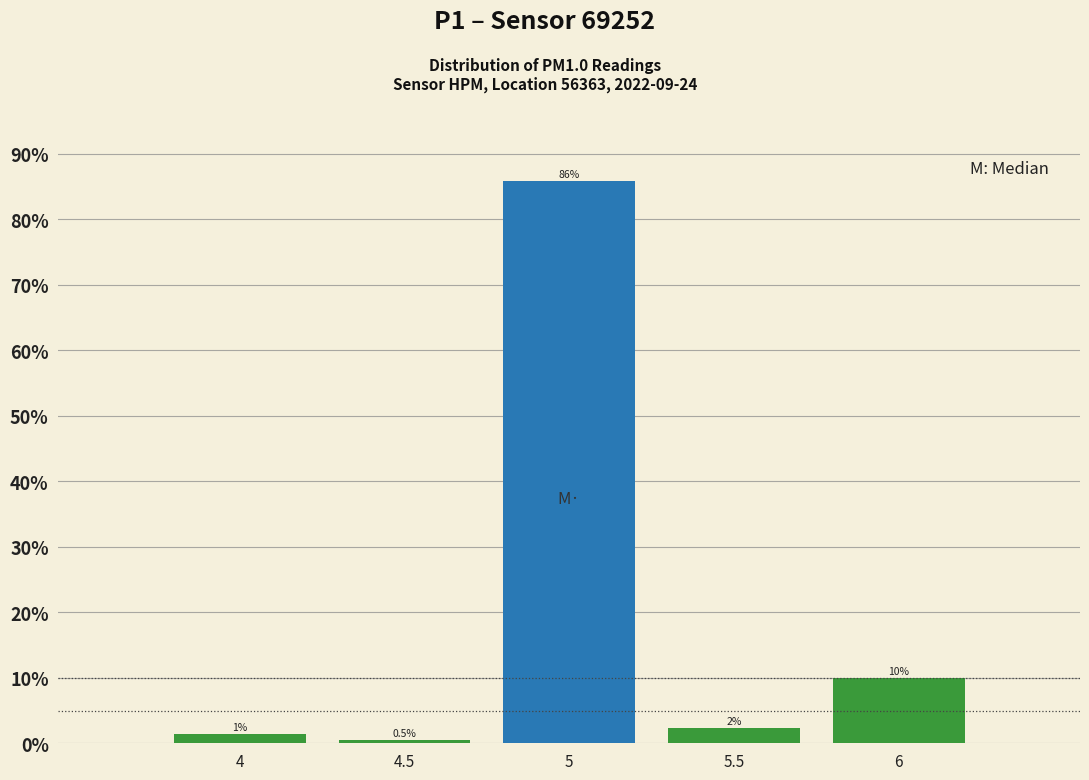

Over which range of the x-axis is the bar tallest?

4.75 to 5.25